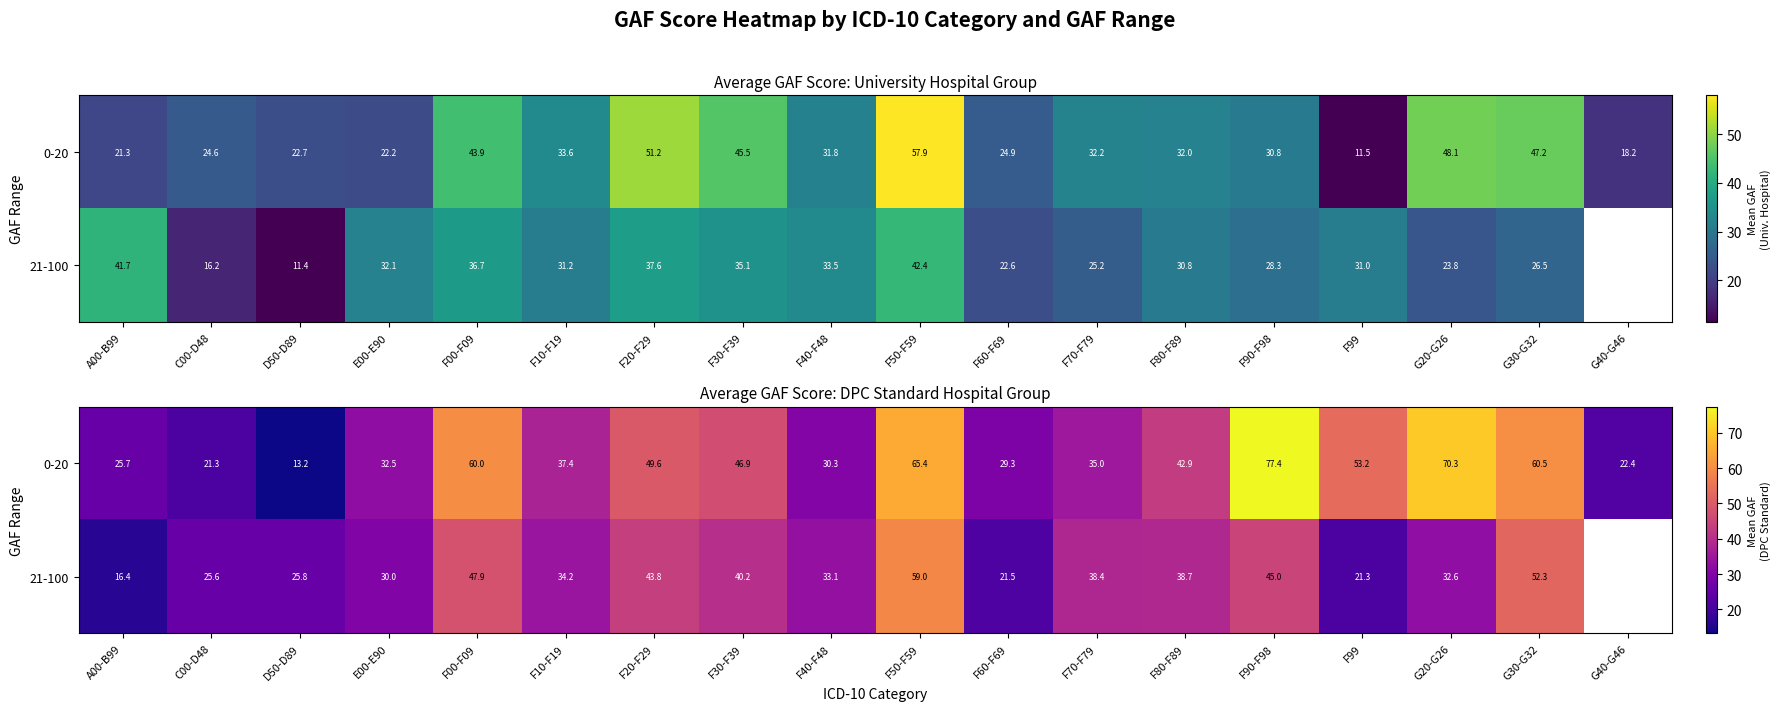

What is the difference between the second highest and second lowest values in the 21-100 series?

37.7